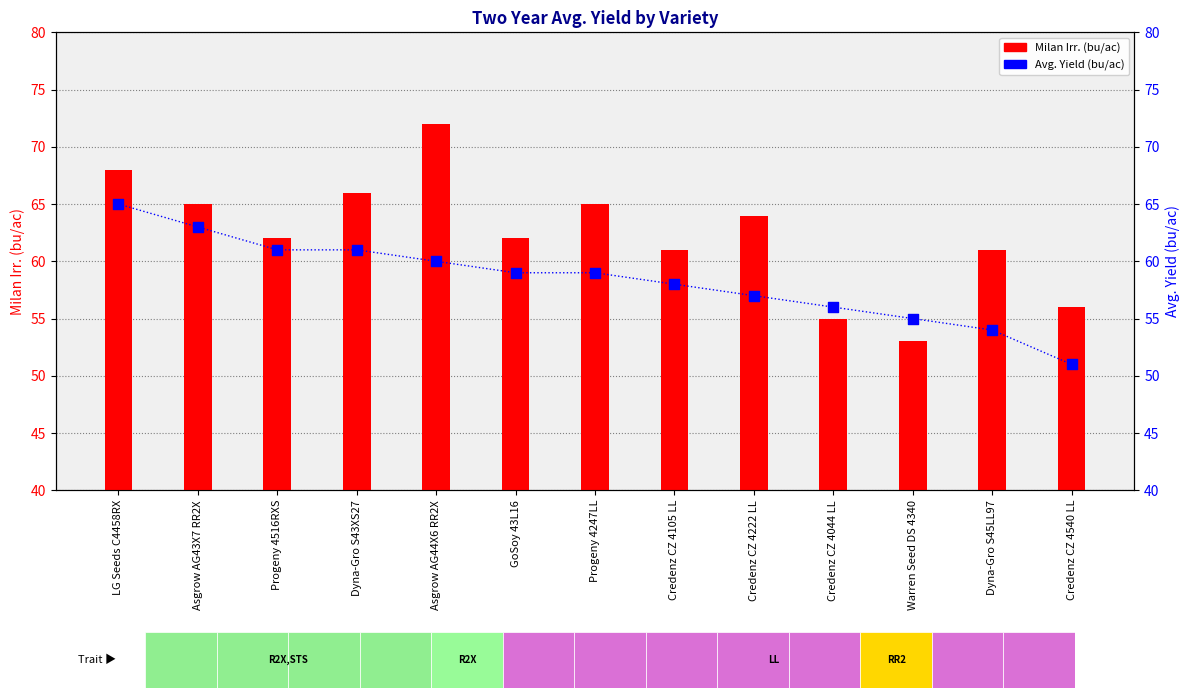

Which series contains the lowest Y value?

Avg. Yield (bu/ac)